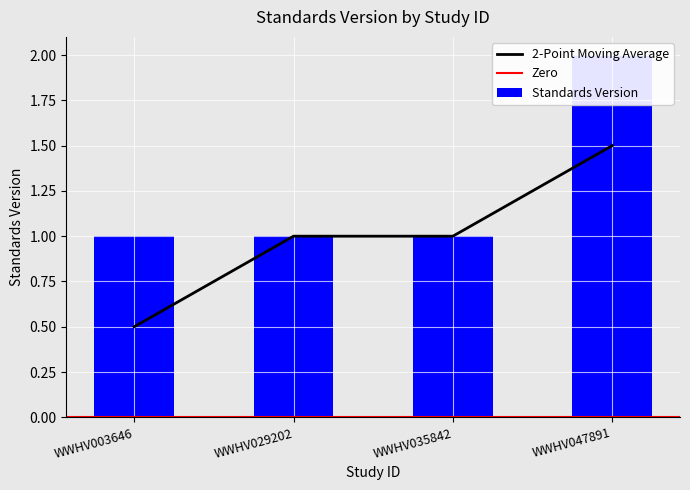

Are the bars horizontal?

No